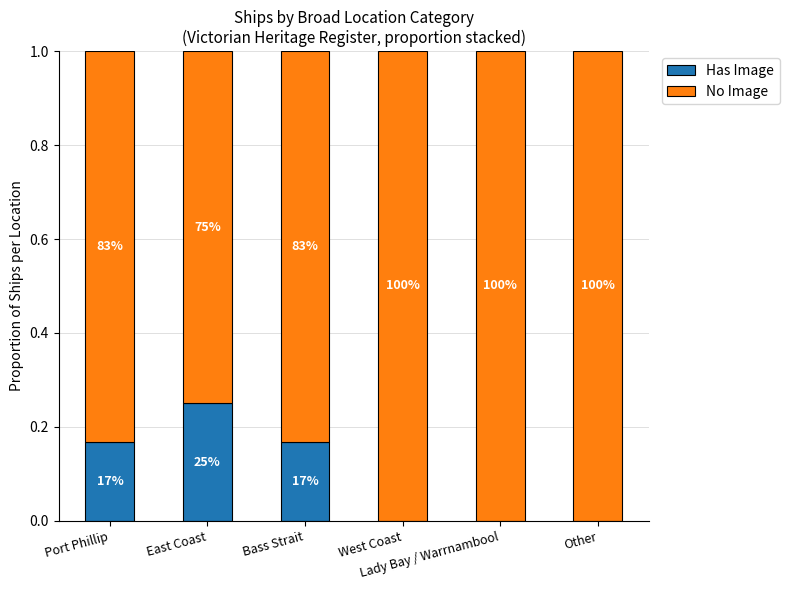

Are the bars horizontal?

No